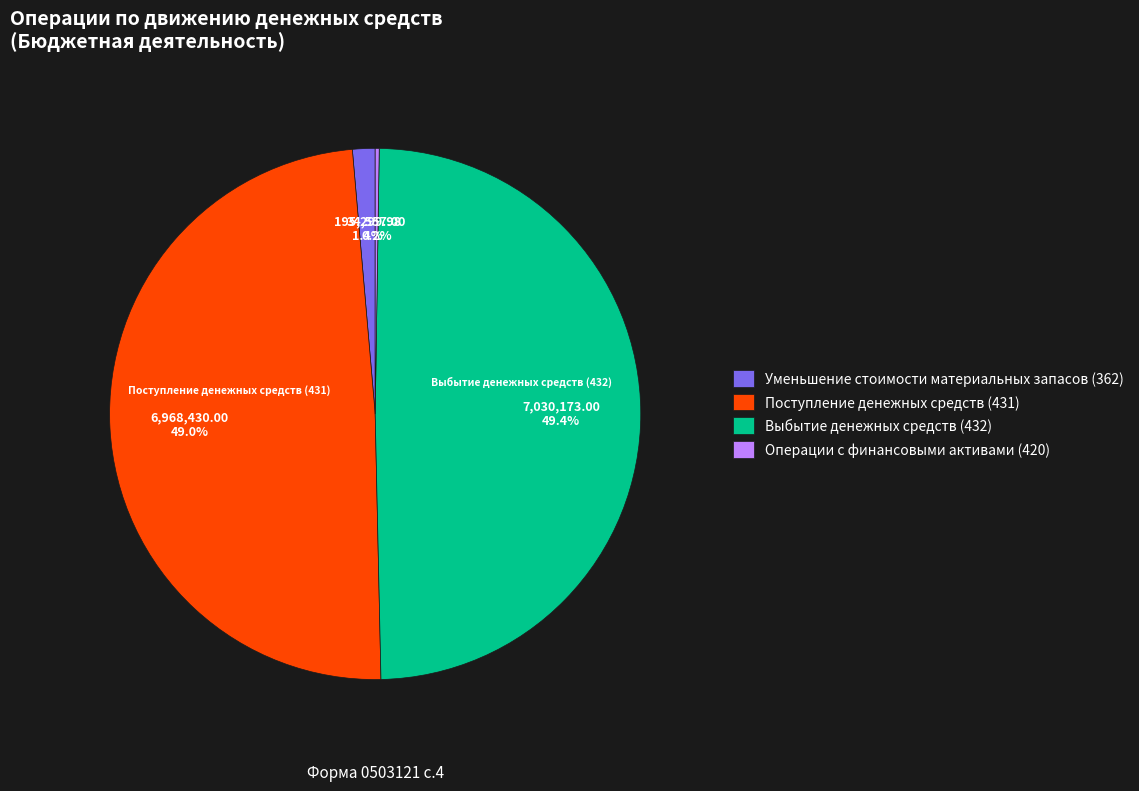

Does Уменьшение стоимости материальных запасов (362) represent more than half of the total?

No